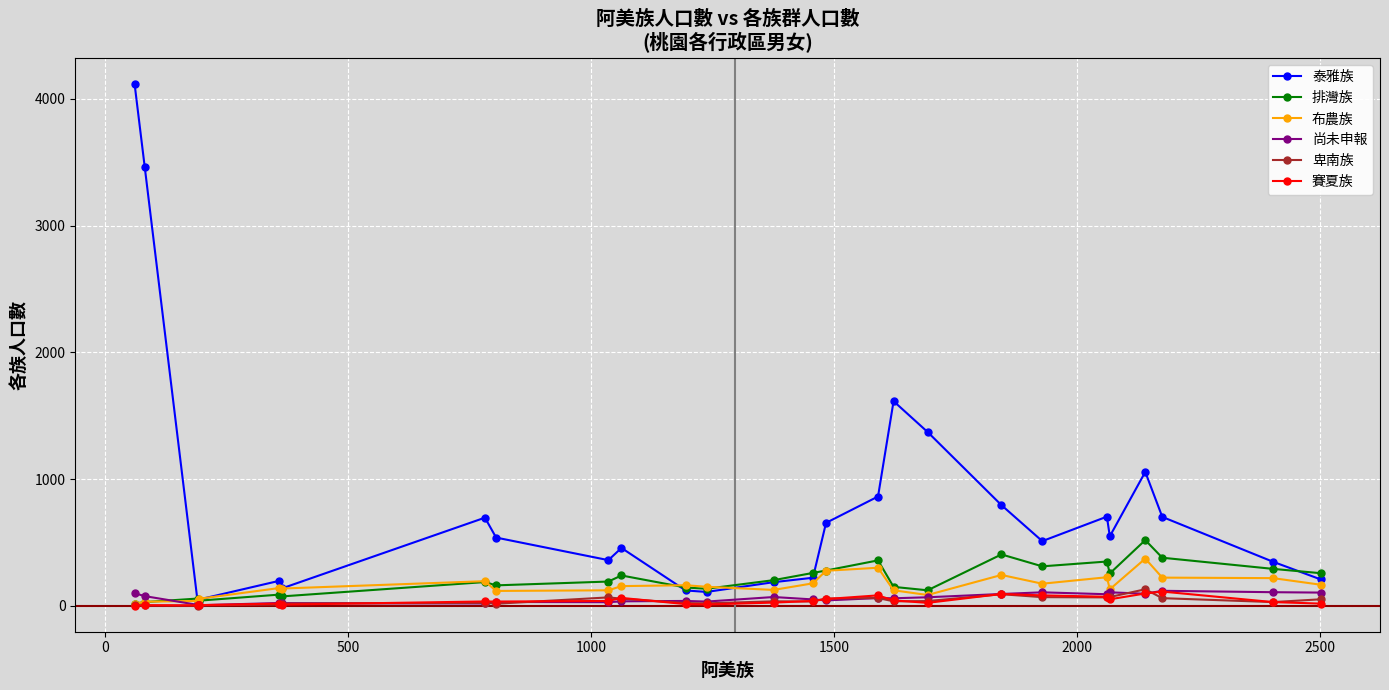

True or false: 賽夏族 has more than 2 points higher than both neighbors.

True